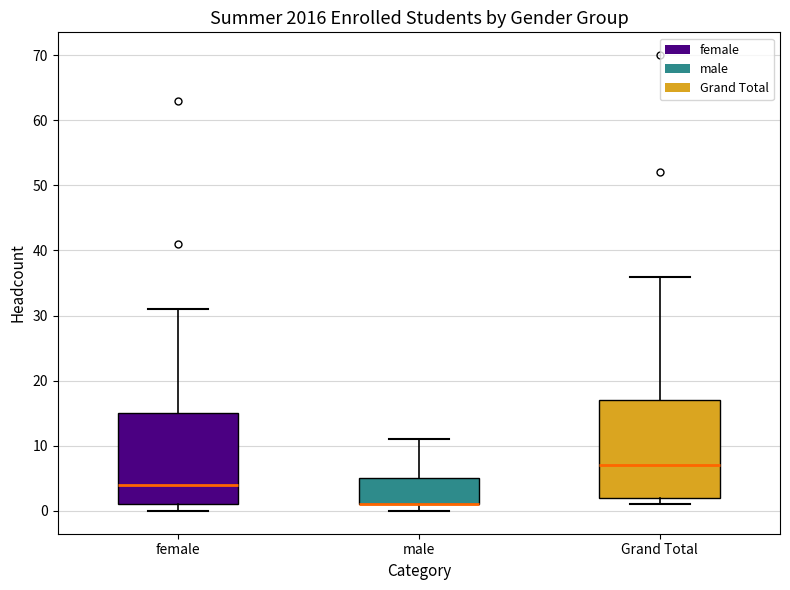

Reading left to right, transcribe this box plot: for each box, give where its median line is, the range the box spans, and where its two whiskers end, as read against the y-axis. The values are not printed on the chart, so give them approximately, as read against the axis.

female: median 4, box 1 to 15, whiskers 0 to 31
male: median 1 (drawn on the box's lower edge), box 1 to 5, whiskers 0 to 11
Grand Total: median 7, box 2 to 17, whiskers 1 to 36